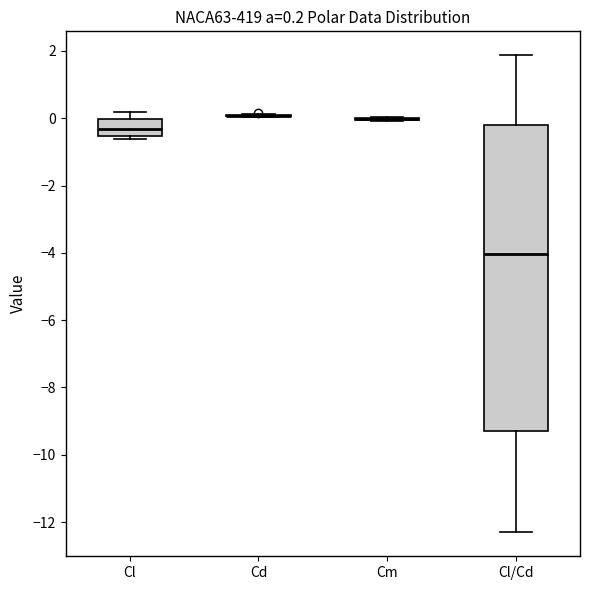

Which box is the tallest, from its lower edge to its upper edge?

Cl/Cd